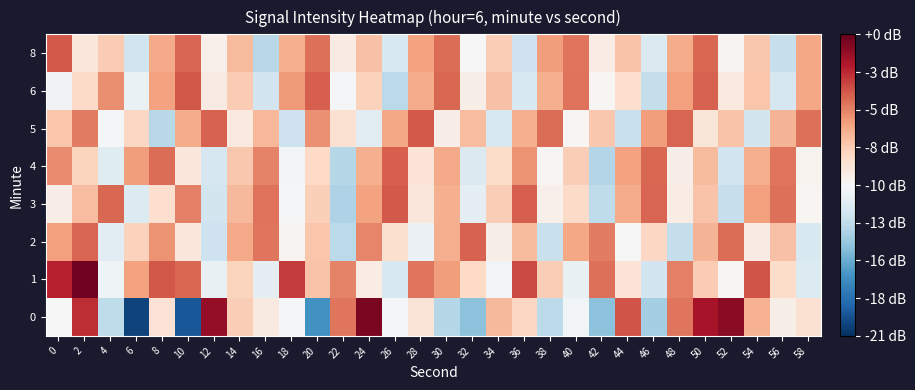

List the series in order of their peak value, lowest first.

2, 4, 3, 5, 8, 6, 0, 1